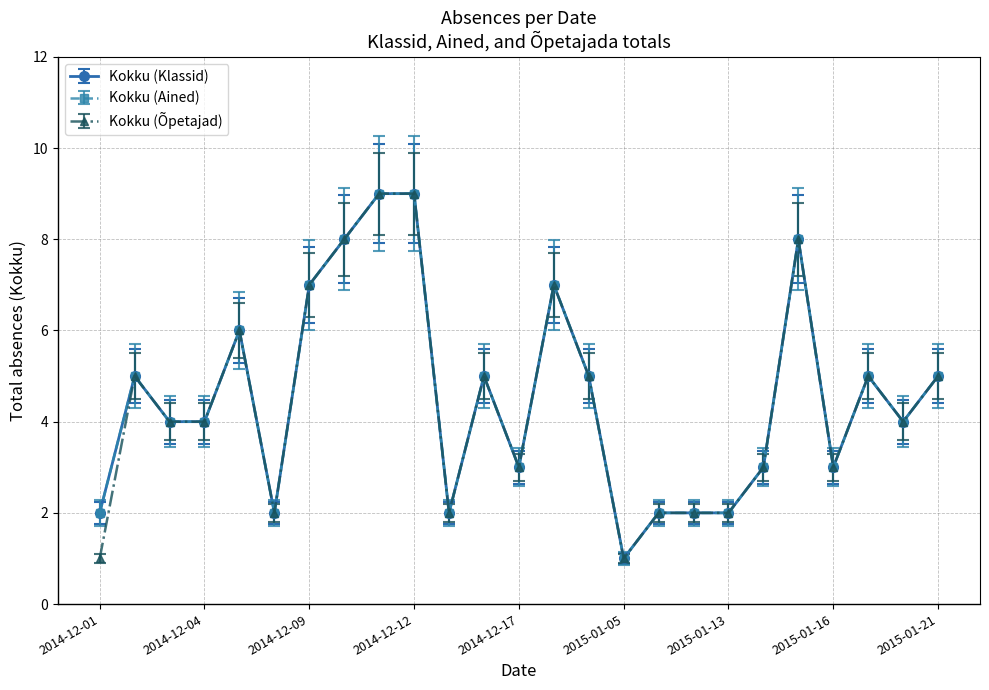

Does the chart have visible grid lines?

Yes